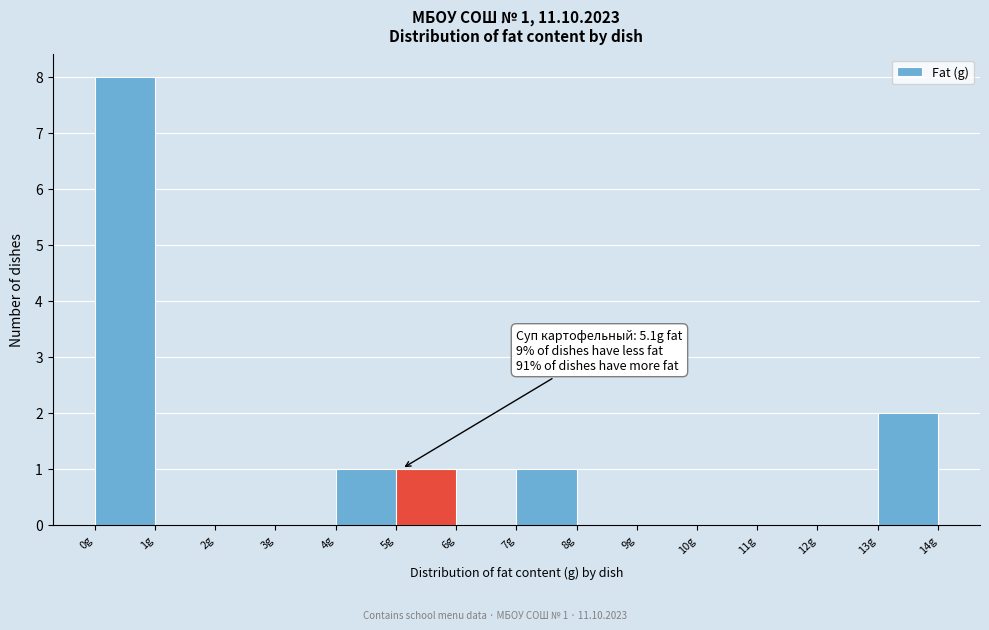

Which range on the x-axis has the tallest bar?

0 to 1